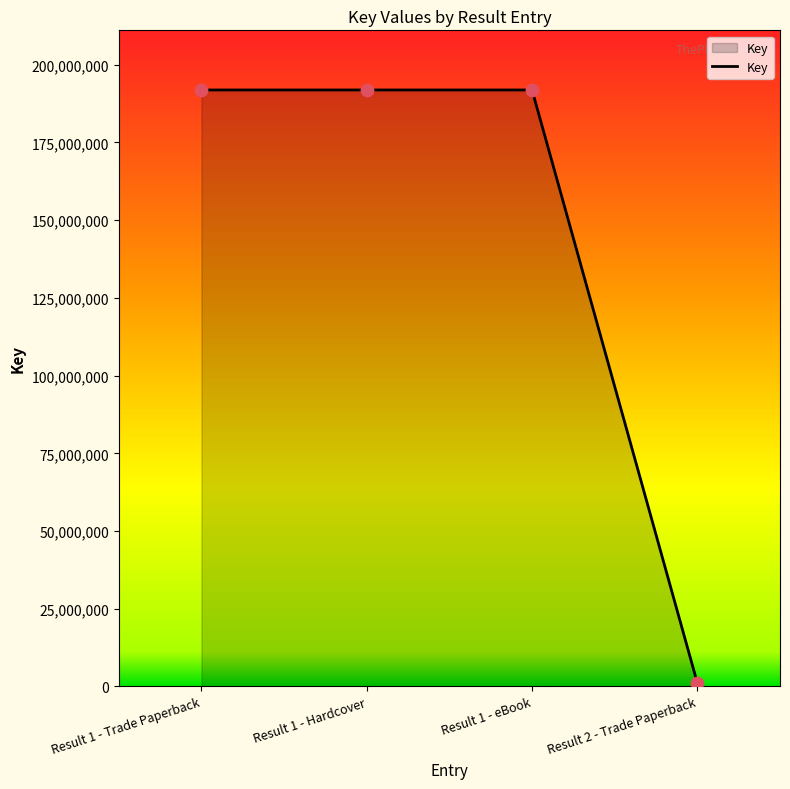

Approximately how many times larger is the value at Result 1 - Trade Paperback compared to Result 2 - Trade Paperback?

172.7